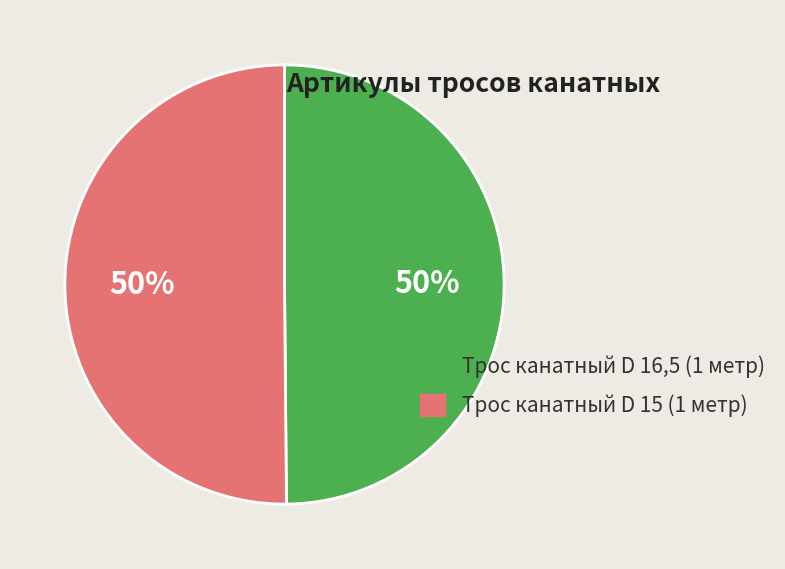

Approximately how many times larger is the value at Трос канатный D 15 (1 метр) compared to Трос канатный D 16,5 (1 метр)?

1.0